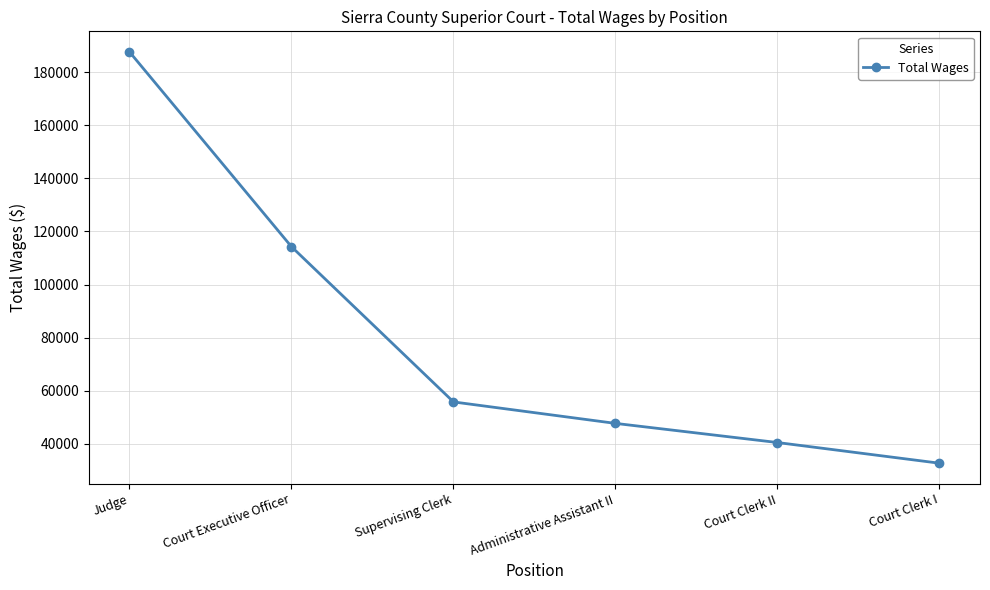

Where does the data first go above 55771?

Judge